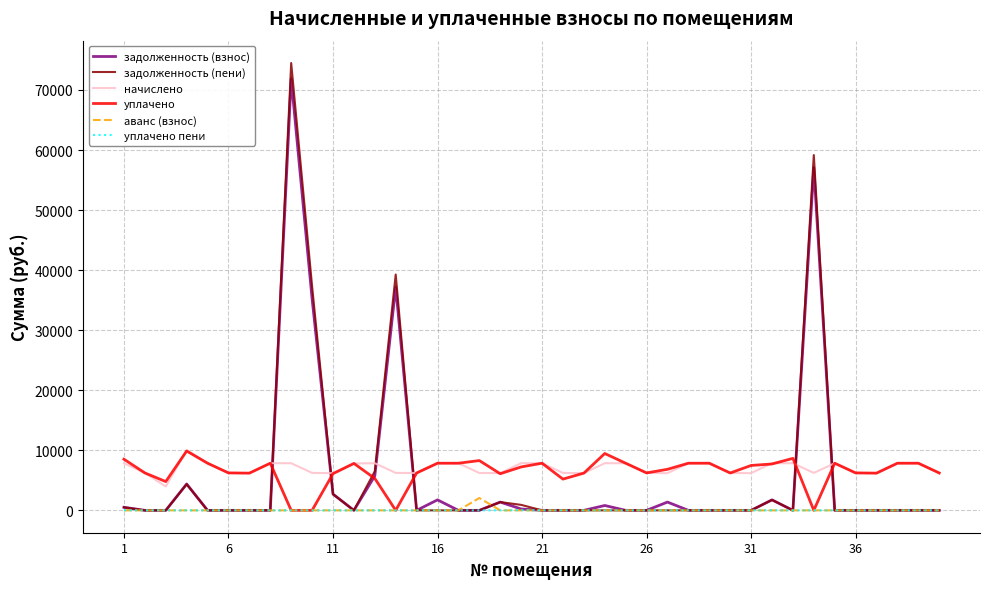

True or false: начислено and аванс (взнос) intersect in this chart.

False